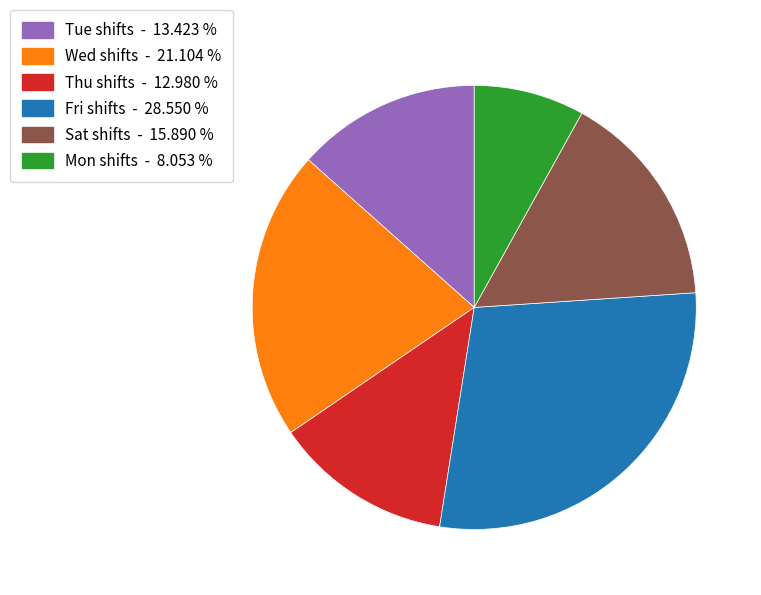

Is there a majority slice in this chart?

No